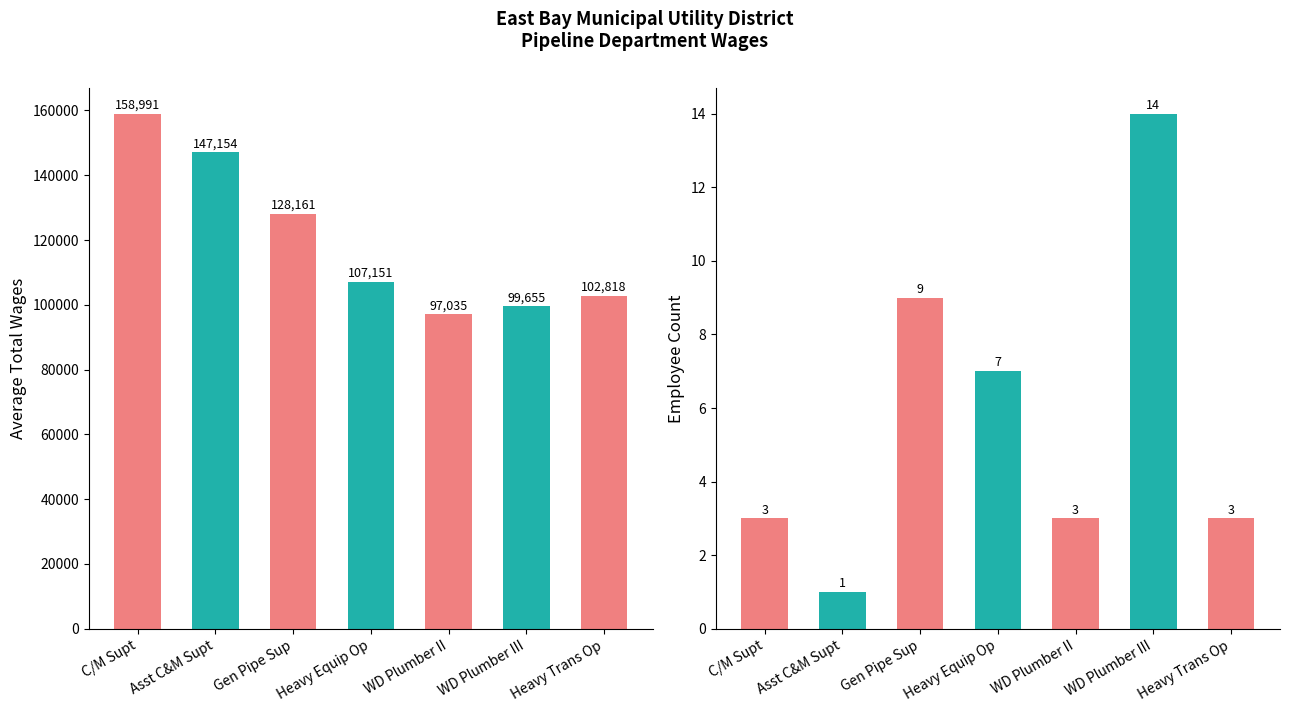

What is the highest value of the Average Total Wages series?

158990.7